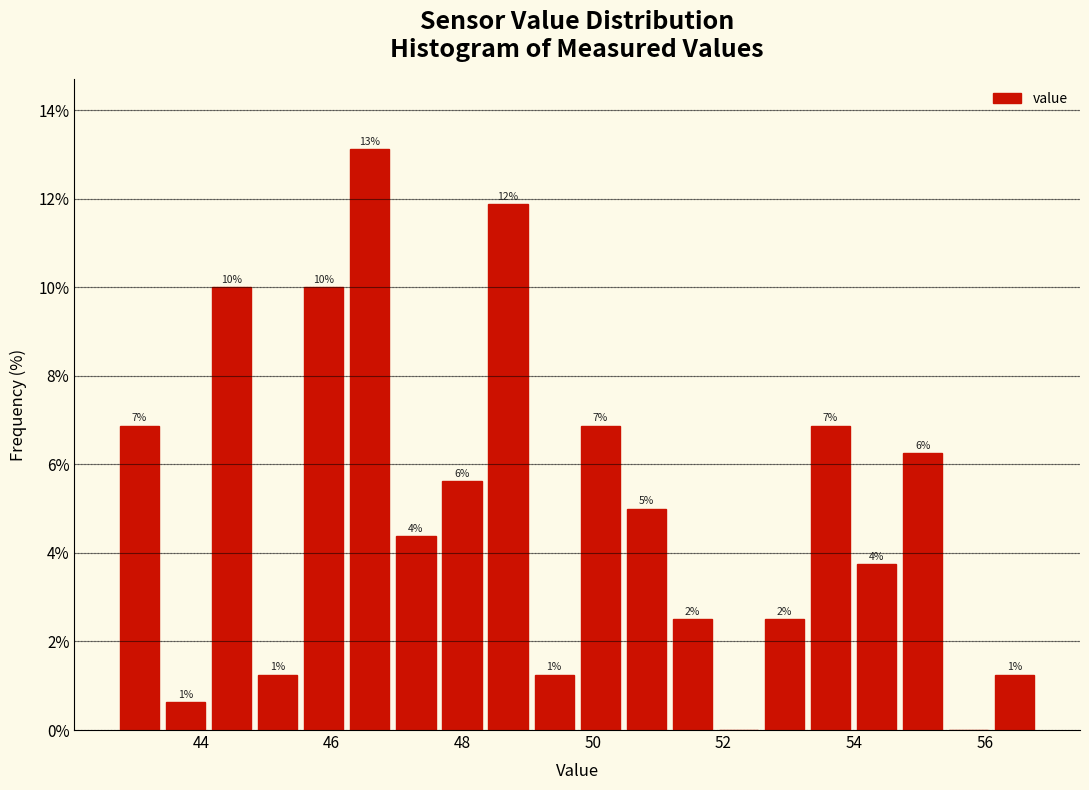

Around what value on the x-axis is the tallest bar? Give the approximate position of its centre, as read against the axis.

46.6